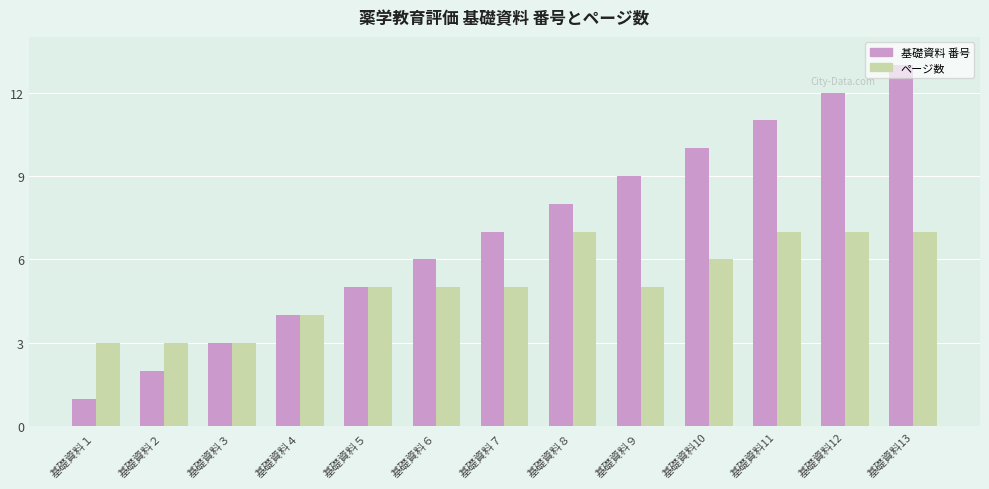

List the labels in order of 基礎資料 番号 value, largest first.

基礎資料13, 基礎資料12, 基礎資料11, 基礎資料10, 基礎資料９, 基礎資料８, 基礎資料７, 基礎資料６, 基礎資料５, 基礎資料４, 基礎資料３, 基礎資料２, 基礎資料１